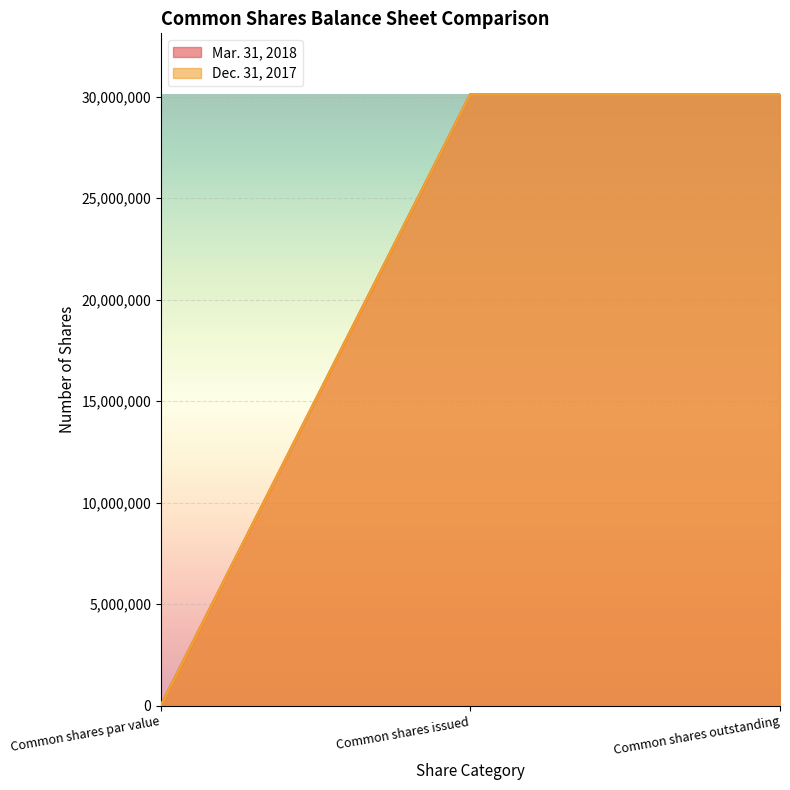

What is the sum of all Mar. 31, 2018 values?

60222306